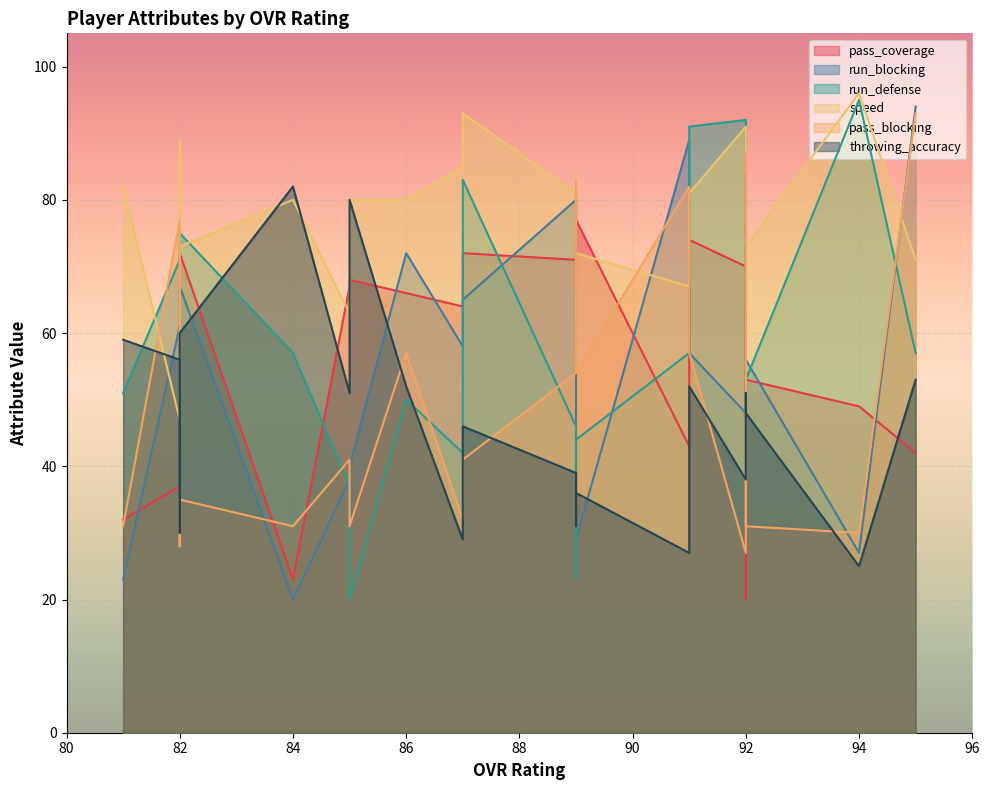

Which series has the largest total across all categories?

speed